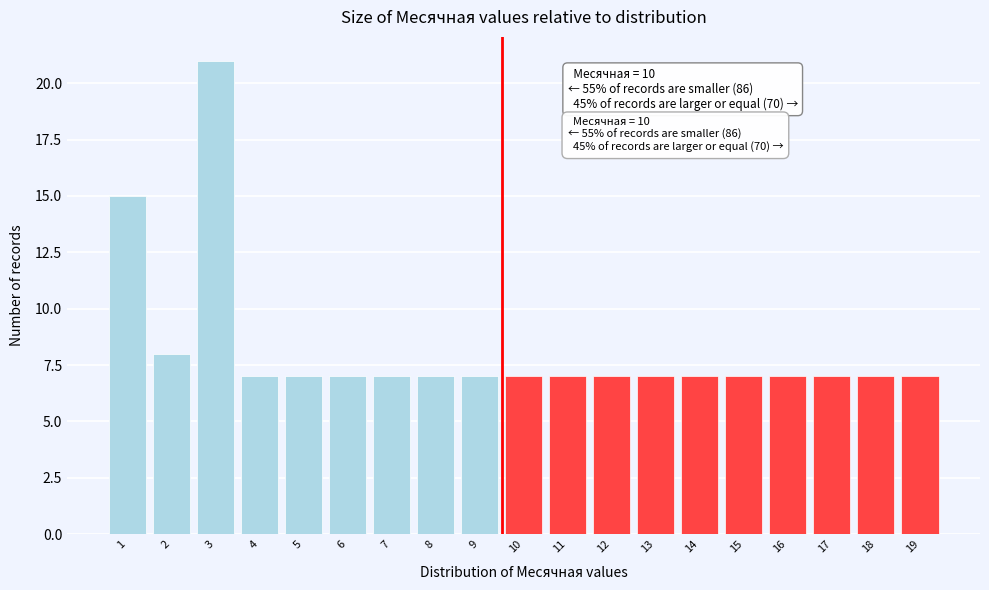

Which range on the x-axis has the tallest bar?

2.5 to 3.5